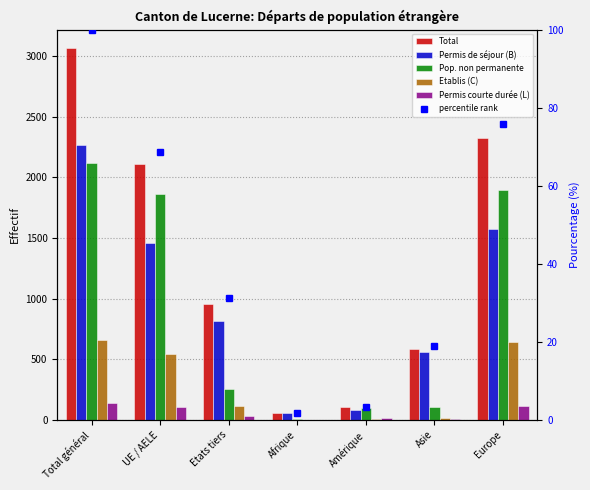

What is the difference between the highest and lowest values at UE / AELE?

2038.3